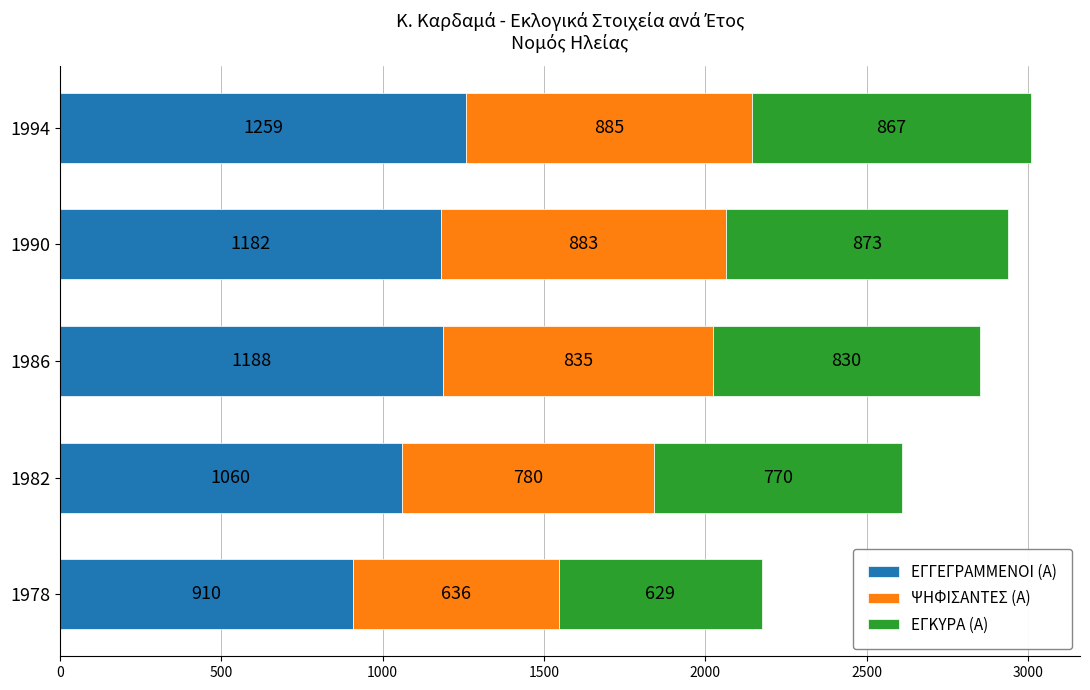

What is the total value across all series at 1978?

2175